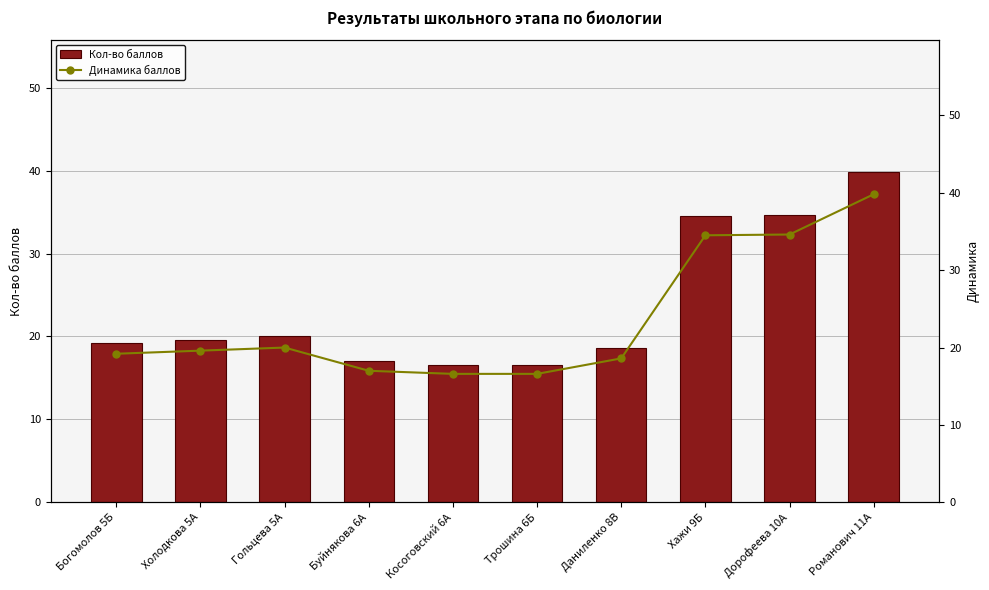

True or false: Кол-во баллов has a value of 3.9 at Холодкова 5А.

False